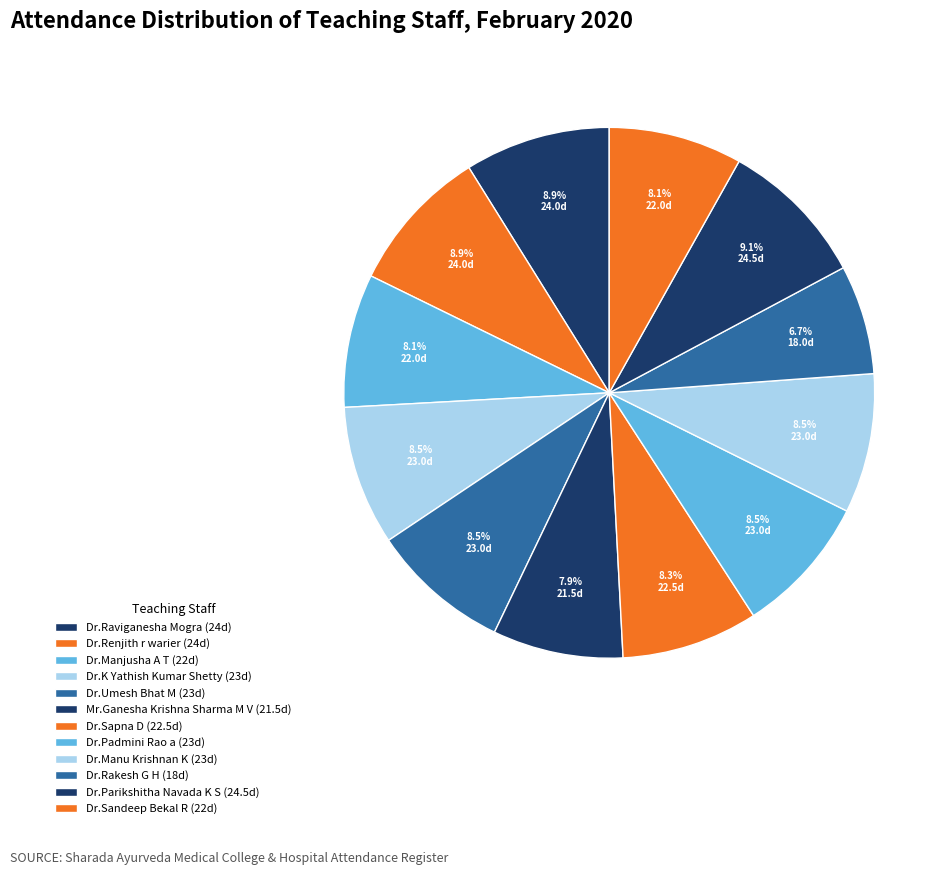

Combined, do Dr.Sandeep Bekal R and Dr.Renjith r warier account for over 50%?

No